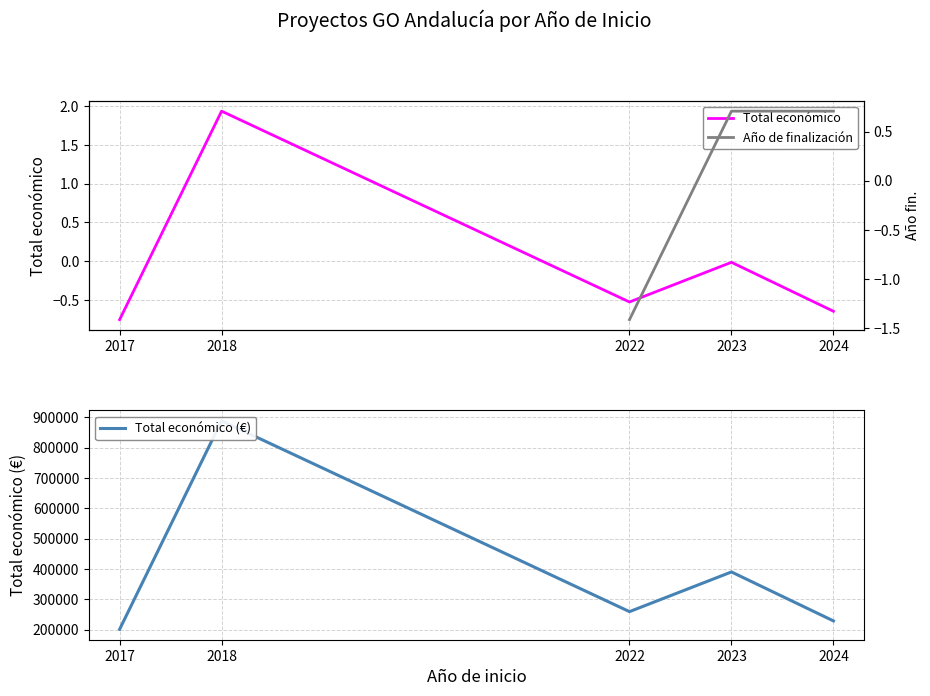

True or false: Año de finalización and Total económico intersect in this chart.

True